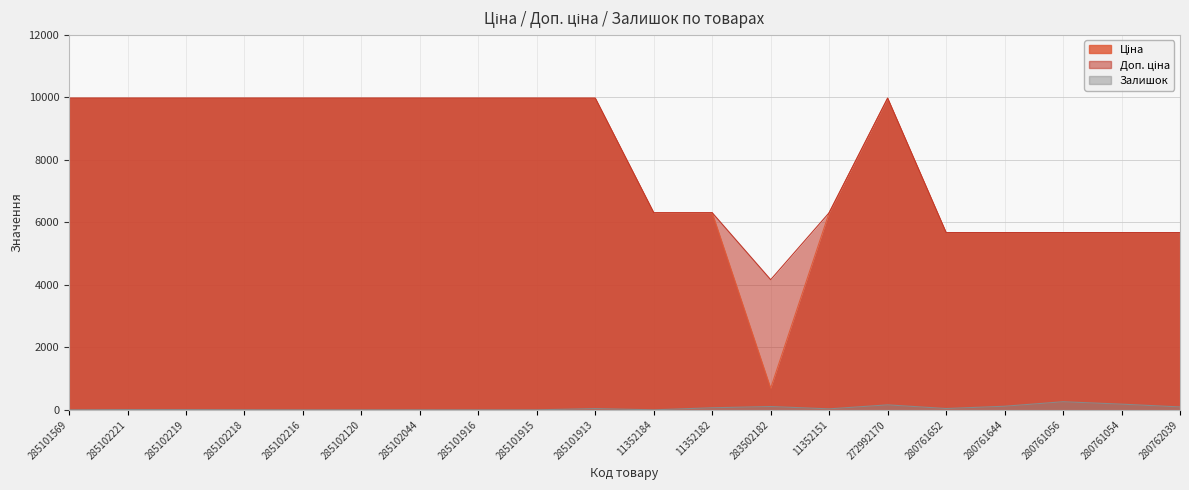

Which has a higher value, 285102218 or 285102120?

285102218